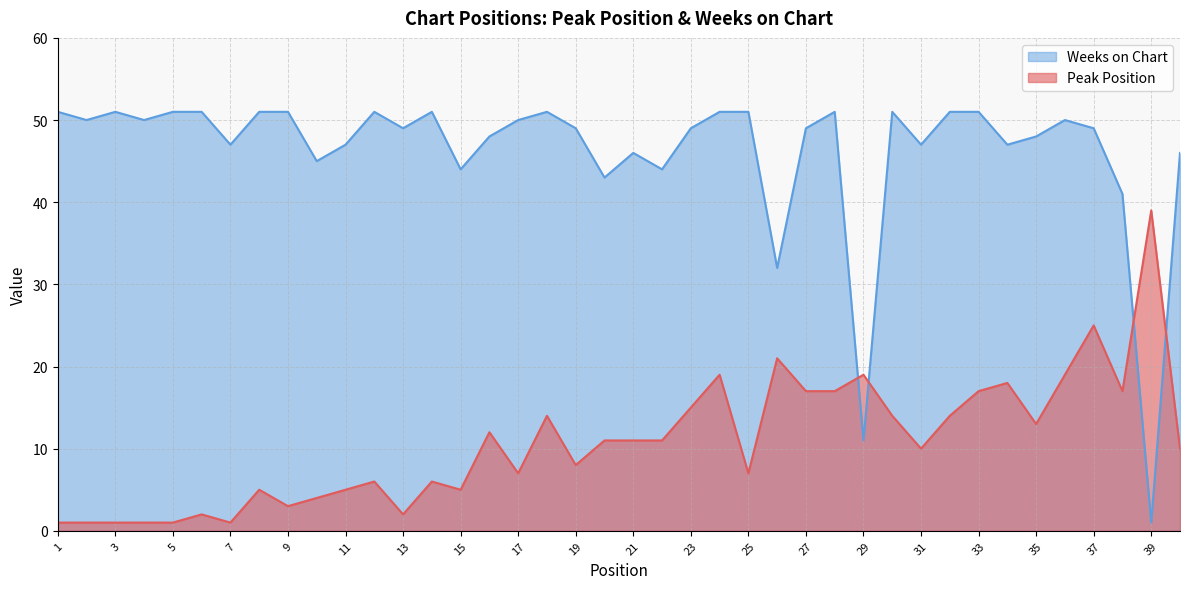

Is it true that Peak Position equals 2 at 2?

False